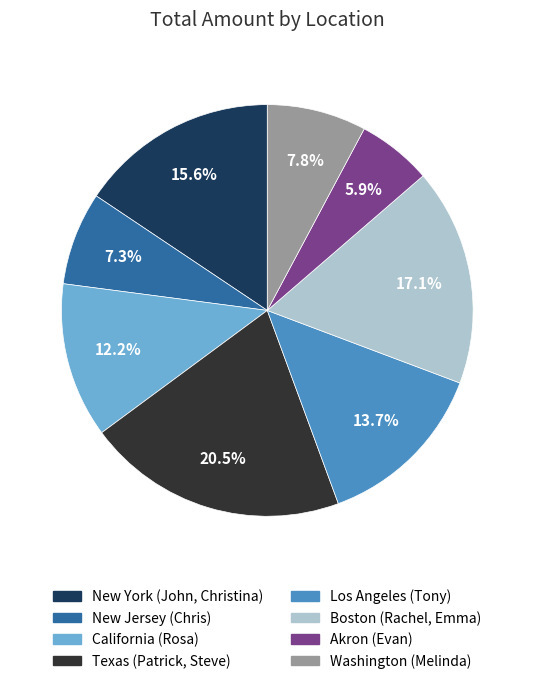

Is there any slice that represents more than half of the pie?

No